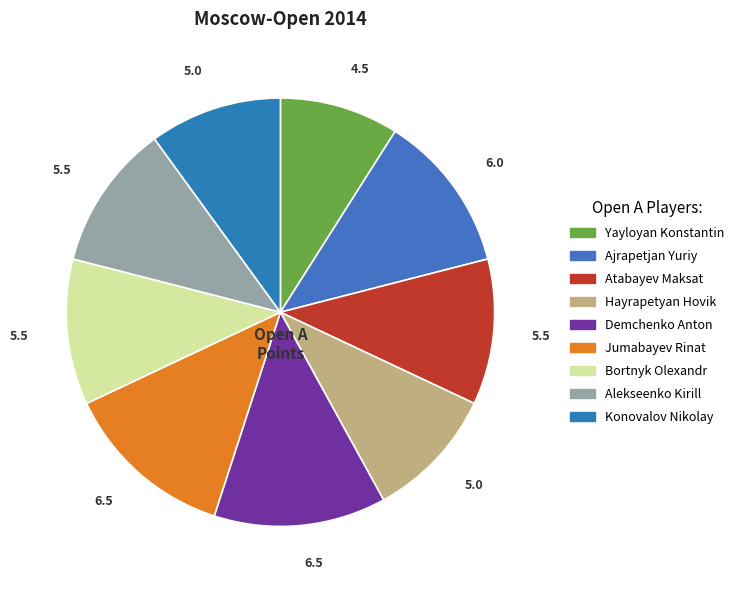

To the nearest percent, what is the difference between the Hayrapetyan Hovik and Alekseenko Kirill slice percentages?

1%